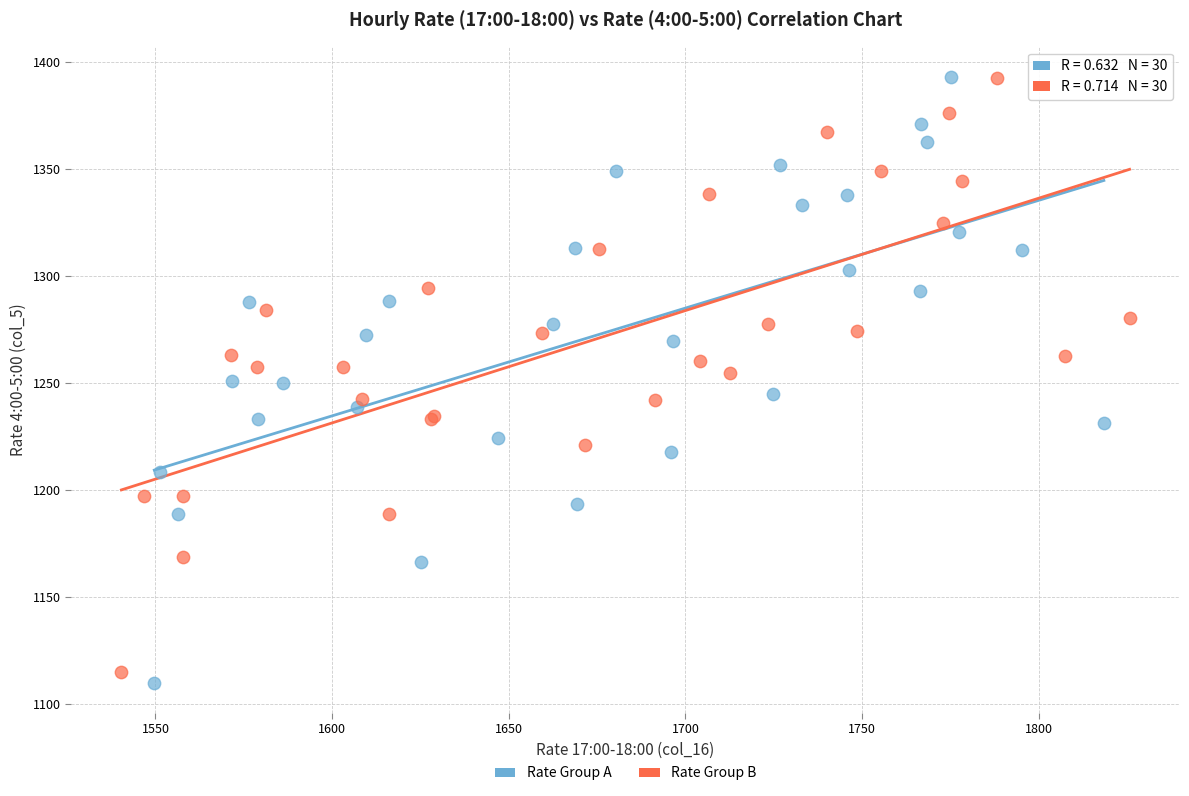

What are all the series names shown in the legend?

Rate Group A, Rate Group B